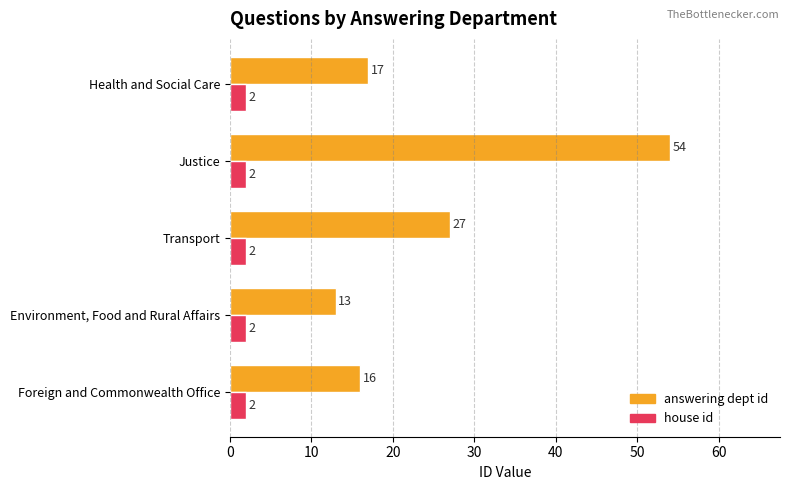

The value of house id at Health and Social Care is 2. True or false?

True